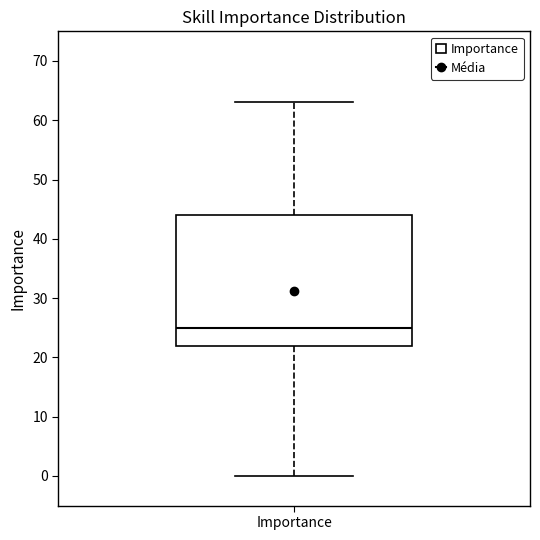

Where does the lower whisker of the box for Importance end on the y-axis? The values are not printed on the chart, so give them approximately, as read against the axis.

0